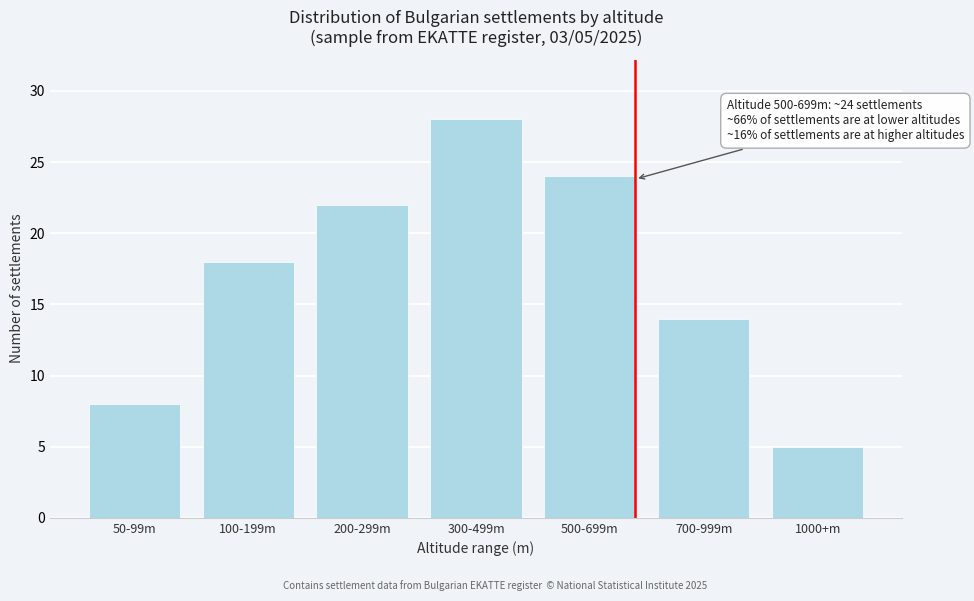

Reading left to right, extract all data points from this chart.

50-99m=8	100-199m=18	200-299m=22	300-499m=28	500-699m=24	700-999m=14	1000+m=5